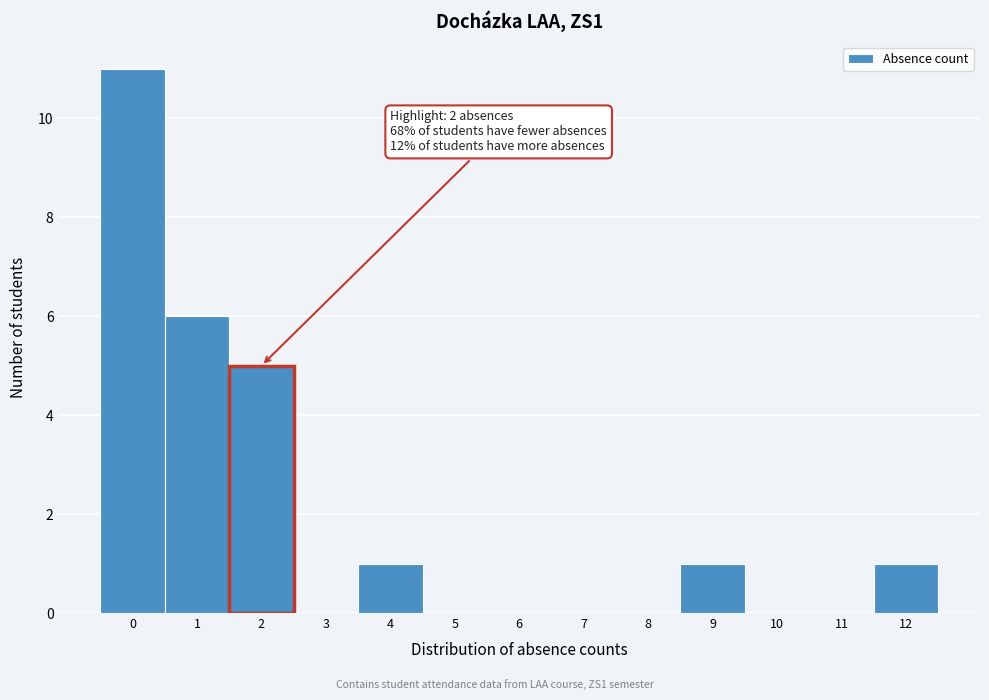

Which range on the x-axis has the tallest bar?

-0.5 to 0.5